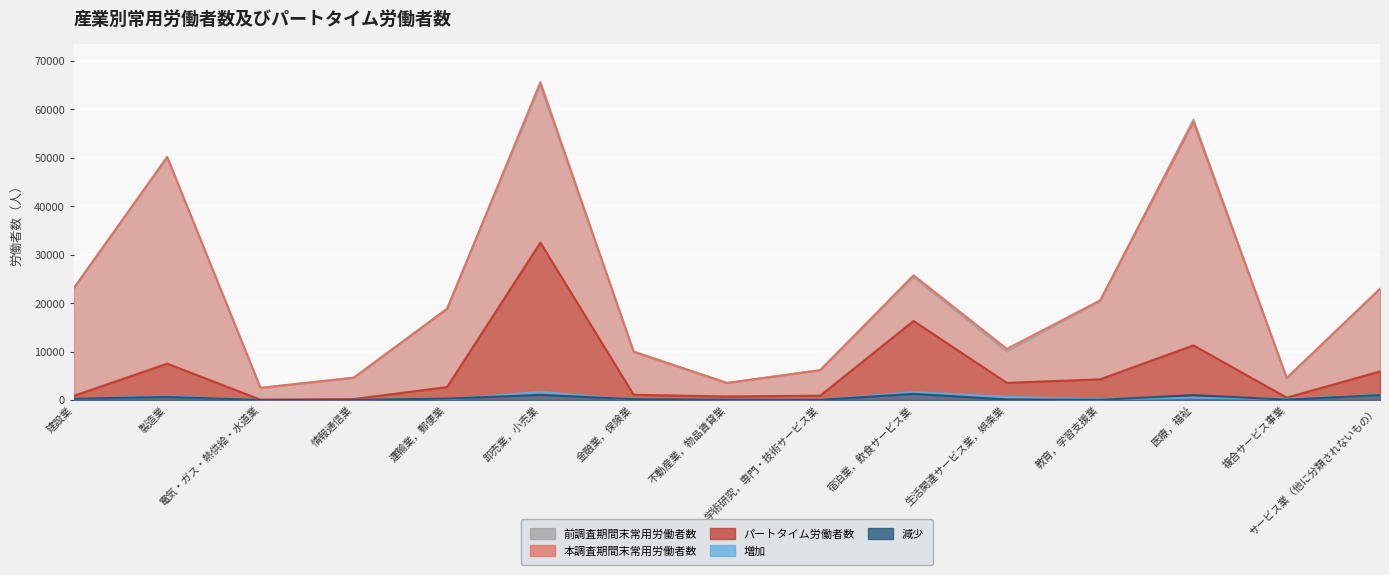

Which series has the largest total across all categories?

本調査期間末常用労働者数